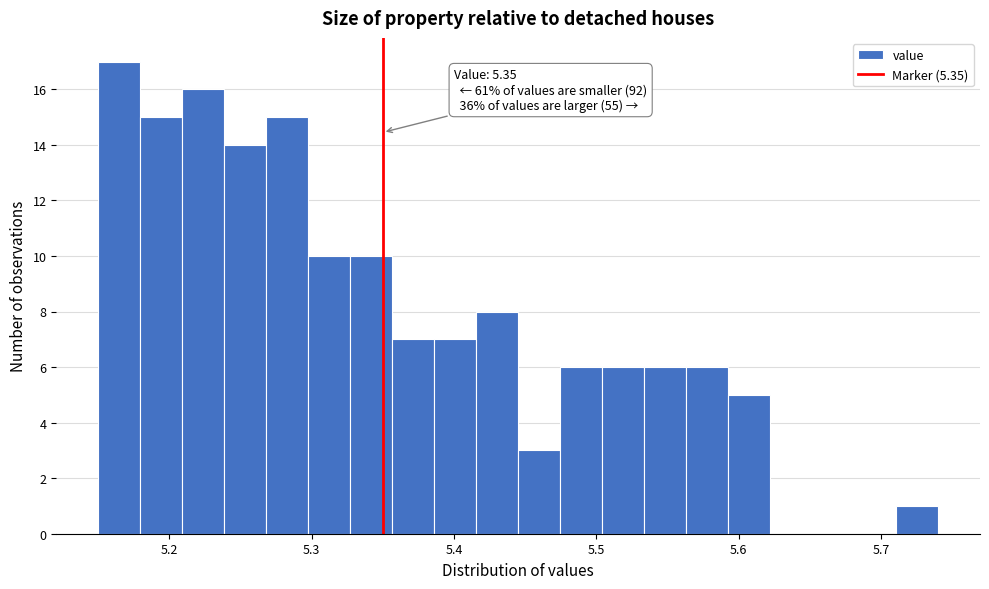

Read against the x-axis, roughly where is the centre of the tallest bar?

5.16